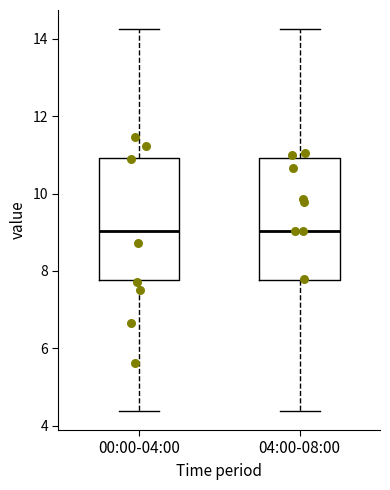

Reading left to right, read every box against the y-axis: the position of its median line, the range the box covers, and the ends of its whiskers. The values are not printed on the chart, so give them approximately, as read against the axis.

00:00-04:00: median 9.0, box 7.8 to 11.0, whiskers 4.4 to 14.2
04:00-08:00: median 9.0, box 7.8 to 11.0, whiskers 4.4 to 14.2